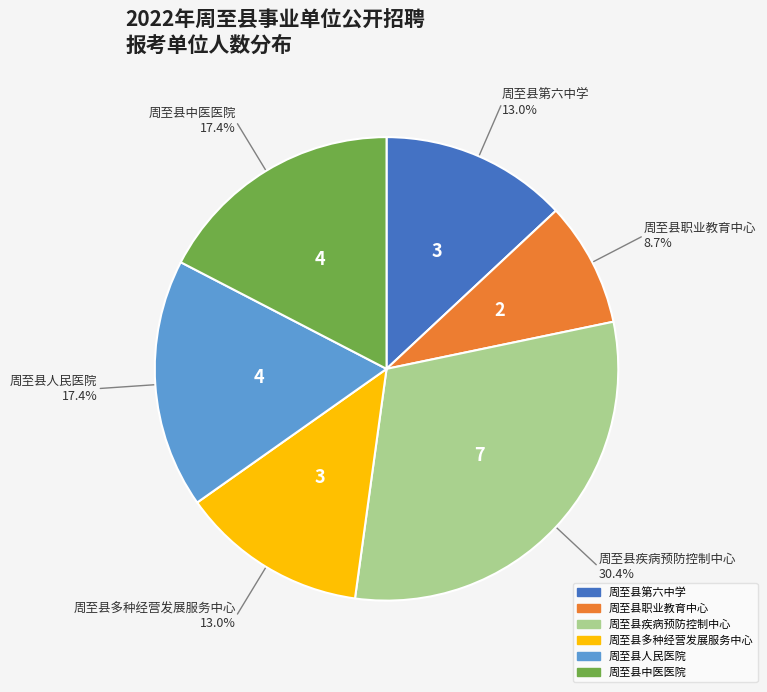

To the nearest percent, what is the difference between the 周至县多种经营发展服务中心 and 周至县职业教育中心 slice percentages?

4%